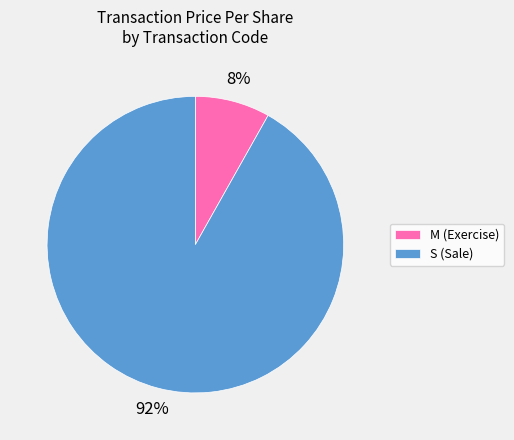

Is it true that S (Sale) is 92% of the pie?

True